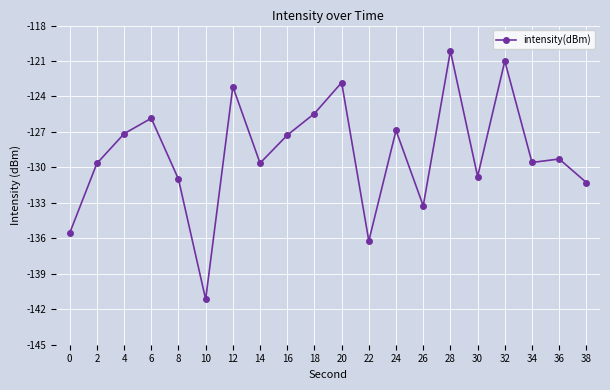

What is the difference between the maximum and minimum values?

21.0